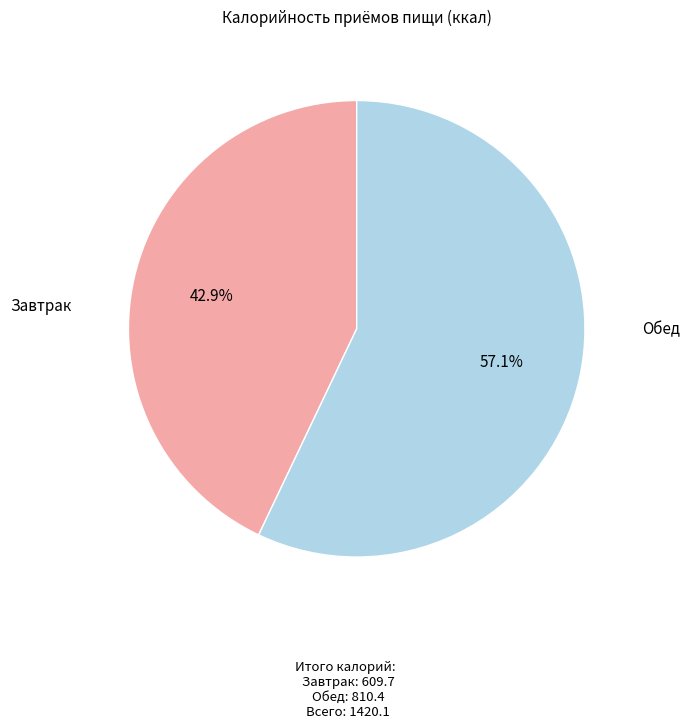

Is there any slice that represents more than half of the pie?

Yes